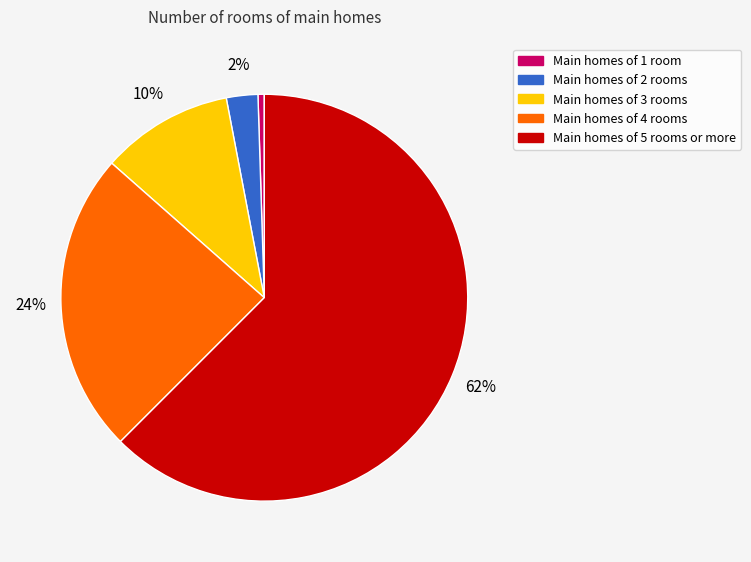

Does any single category account for the majority?

Yes